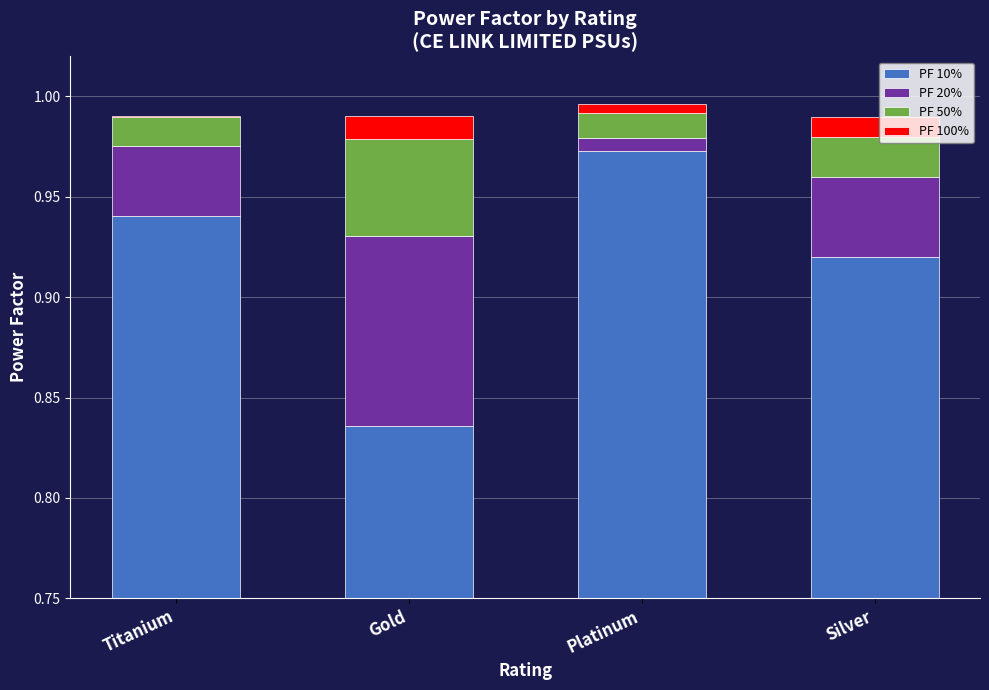

Reading right to left, list all the values displayed in this chart.

PF 10%: 0.9	1.0	0.8	0.9
PF 20%: 0.0	0.0	0.1	0.0
PF 50%: 0.0	0.0	0.0	0.0
PF 100%: 0.0	0.0	0.0	0.0